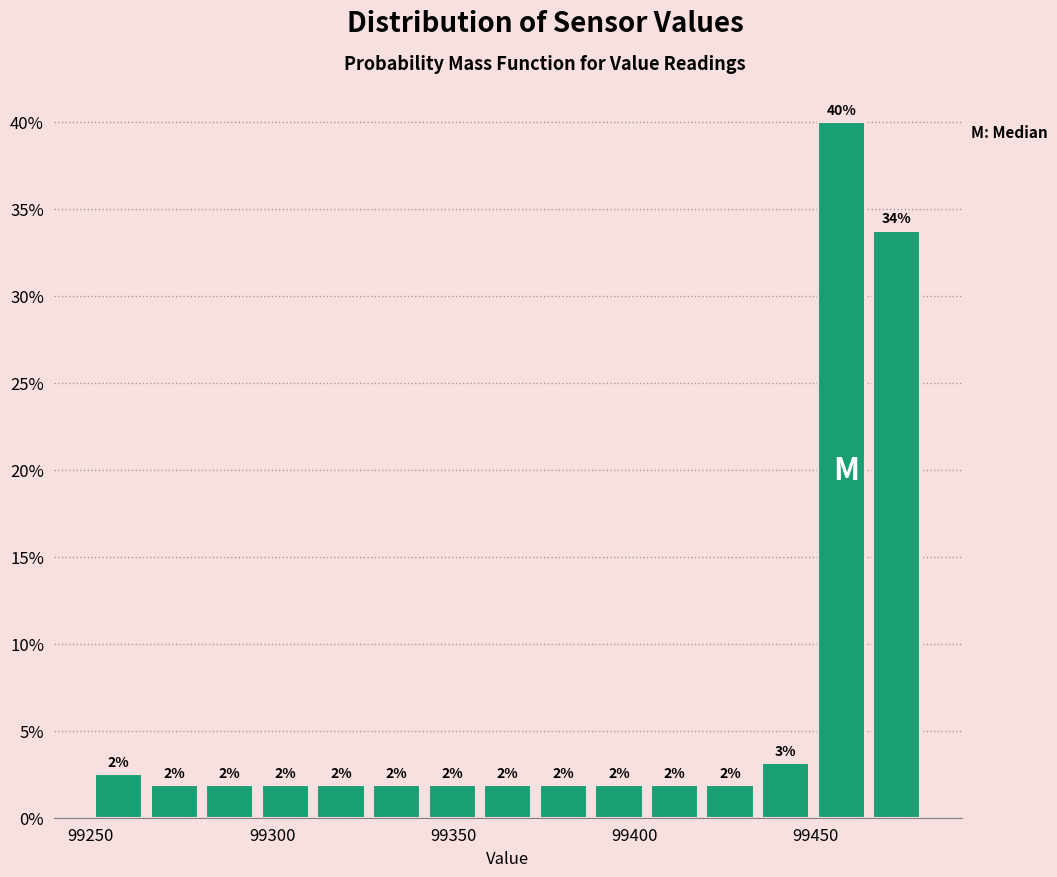

Around what value on the x-axis is the tallest bar? Give the approximate position of its centre, as read against the axis.

99455